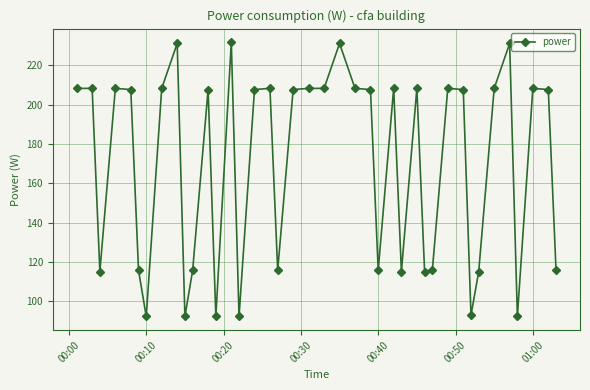

What is the maximum value shown in the chart?

231.6